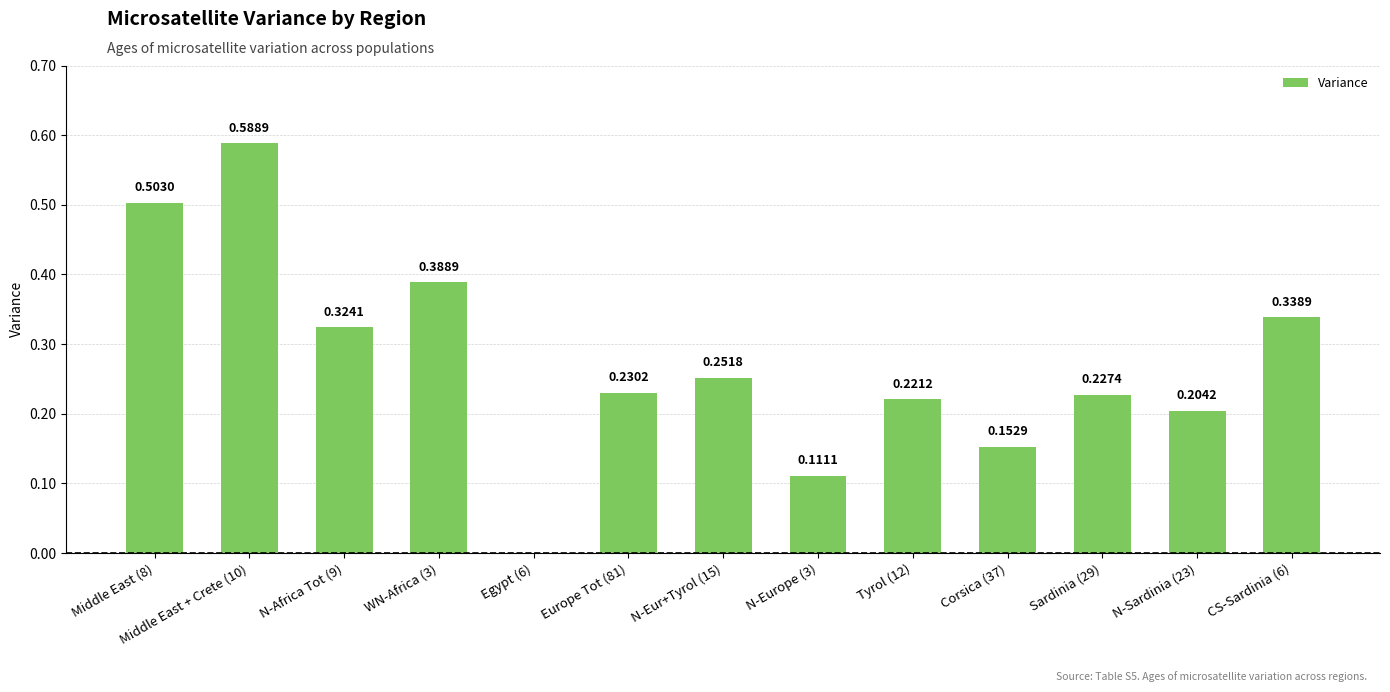

Between WN-Africa (3) and N-Africa Tot (9), which is larger?

WN-Africa (3)